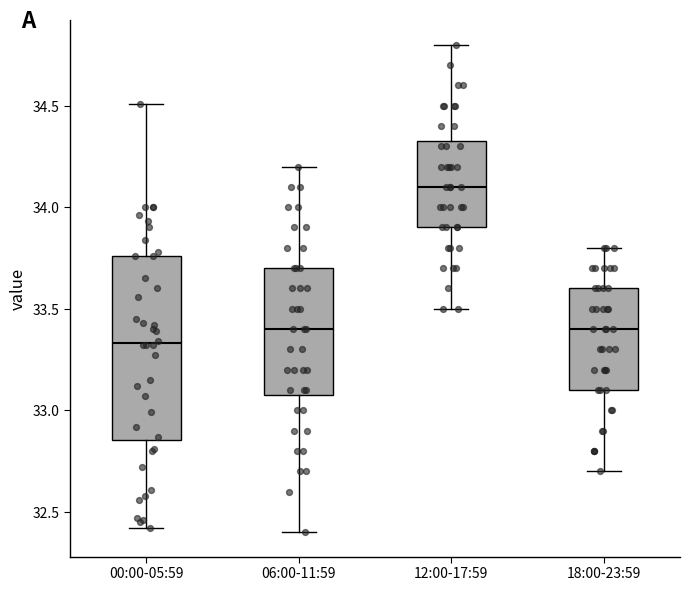

Reading left to right, transcribe this box plot: for each box, give where its median line is, the range the box spans, and where its two whiskers end, as read against the y-axis. The values are not printed on the chart, so give them approximately, as read against the axis.

00:00-05:59: median 33.35, box 32.85 to 33.75, whiskers 32.40 to 34.50
06:00-11:59: median 33.40, box 33.10 to 33.70, whiskers 32.40 to 34.20
12:00-17:59: median 34.10, box 33.90 to 34.35, whiskers 33.50 to 34.80
18:00-23:59: median 33.40, box 33.10 to 33.60, whiskers 32.70 to 33.80